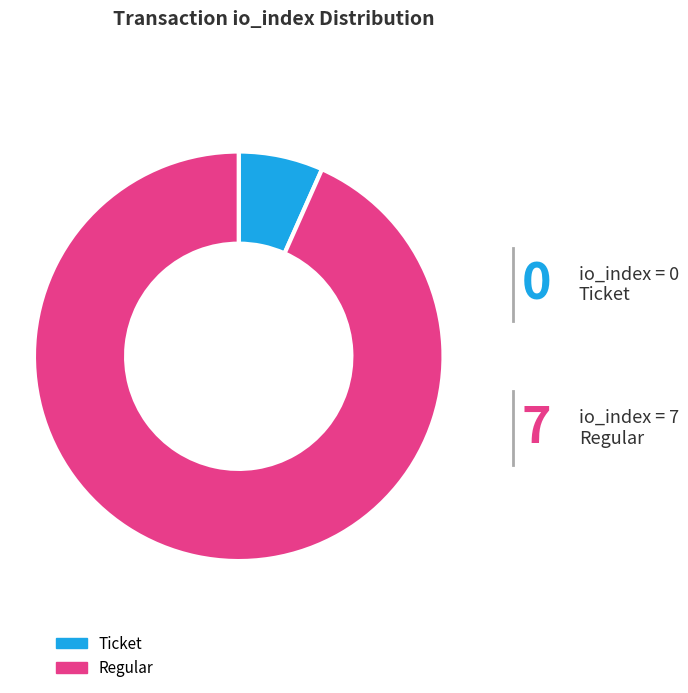

Rank the categories by value from highest to lowest.

Regular, Ticket